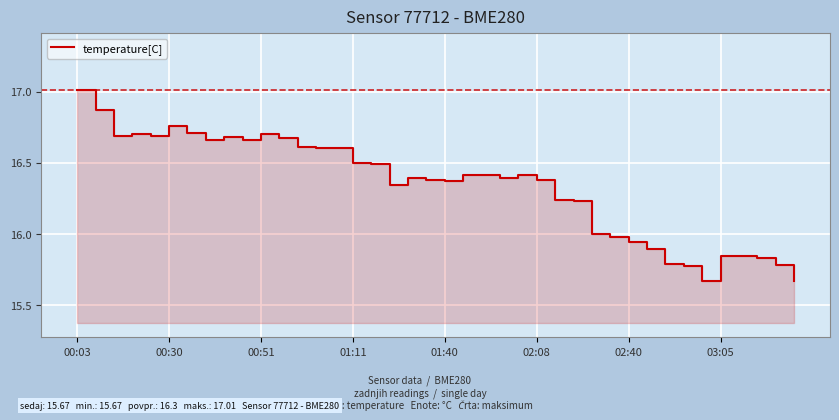

What is the approximate value at 18?

16.4